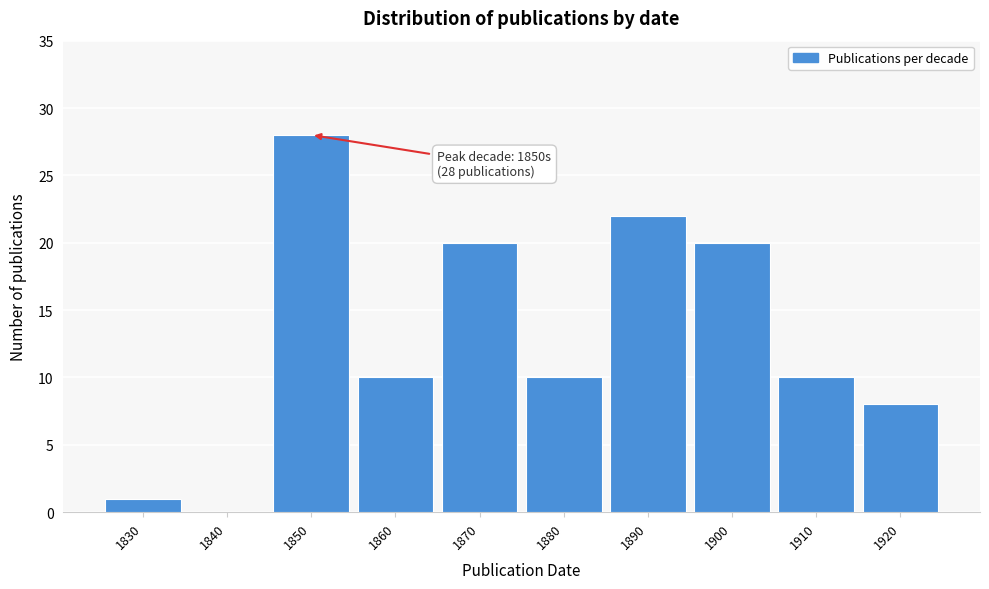

Reading right to left, extract all data points from this chart.

1920=8	1910=10	1900=20	1890=22	1880=10	1870=20	1860=10	1850=28	1840=0	1830=1